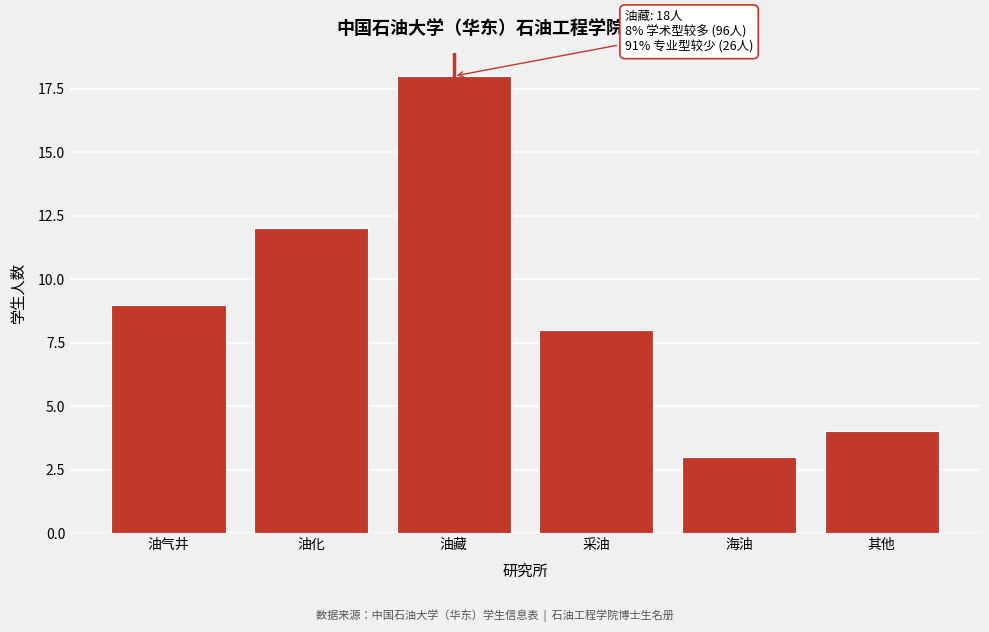

Reading right to left, what are all the values shown in this chart?

4	3	8	18	12	9